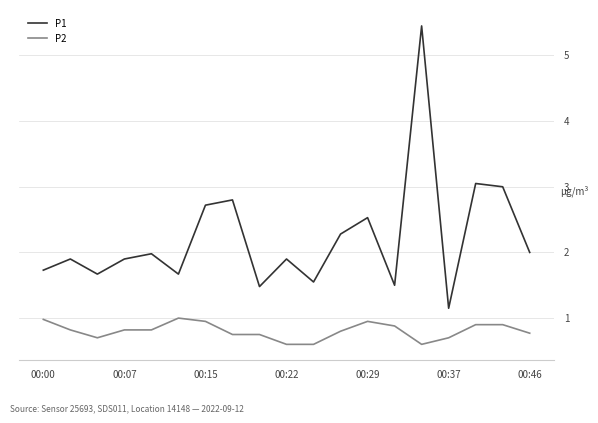

Which series has the widest spread of values?

P1